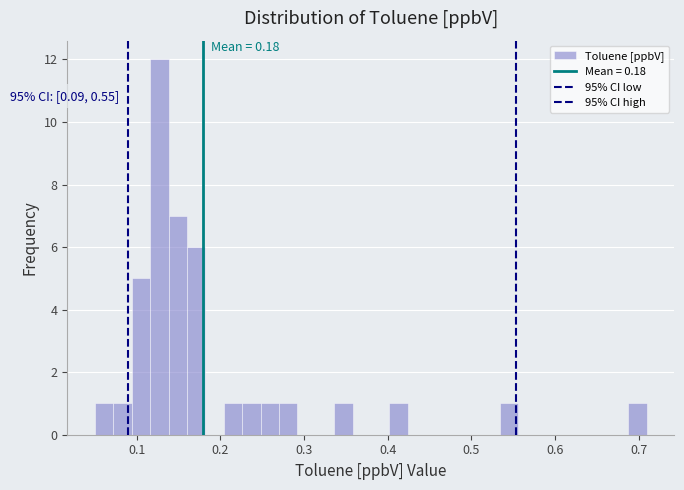

Read against the x-axis, roughly where is the centre of the tallest bar?

0.13